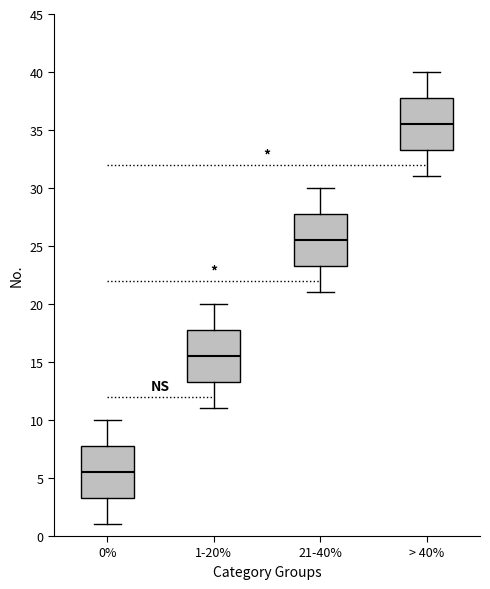

Where does the median line of the box for 1-20% sit on the y-axis? The values are not printed on the chart, so give them approximately, as read against the axis.

15.5